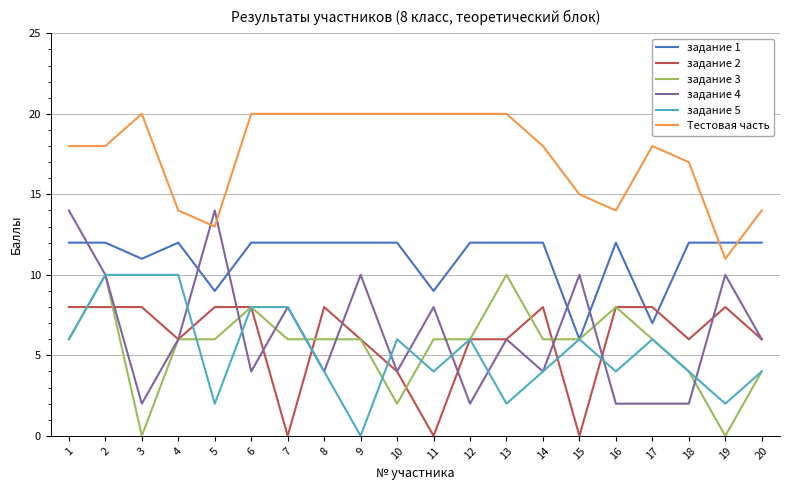

What is the maximum value for задание 4?

14